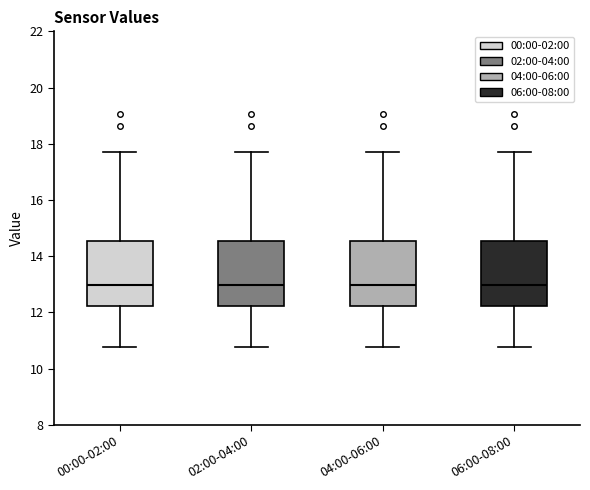

Where does the median line of the box for 02:00-04:00 sit on the y-axis? The values are not printed on the chart, so give them approximately, as read against the axis.

13.0